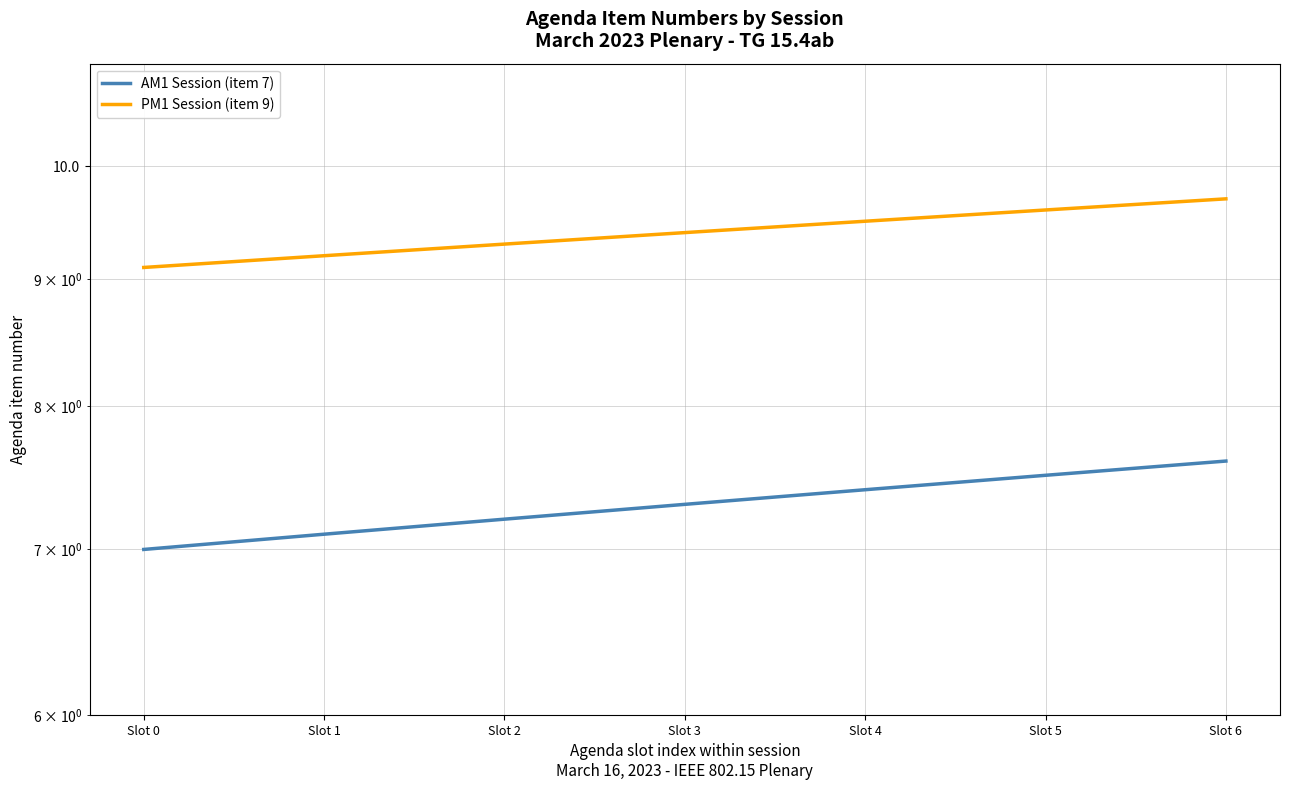

At which category is the sum across all series the highest?

Slot 6